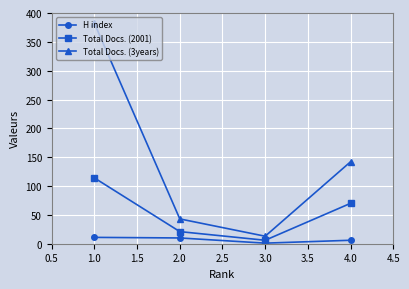

What is the difference between the highest and lowest values at 2.0?

33